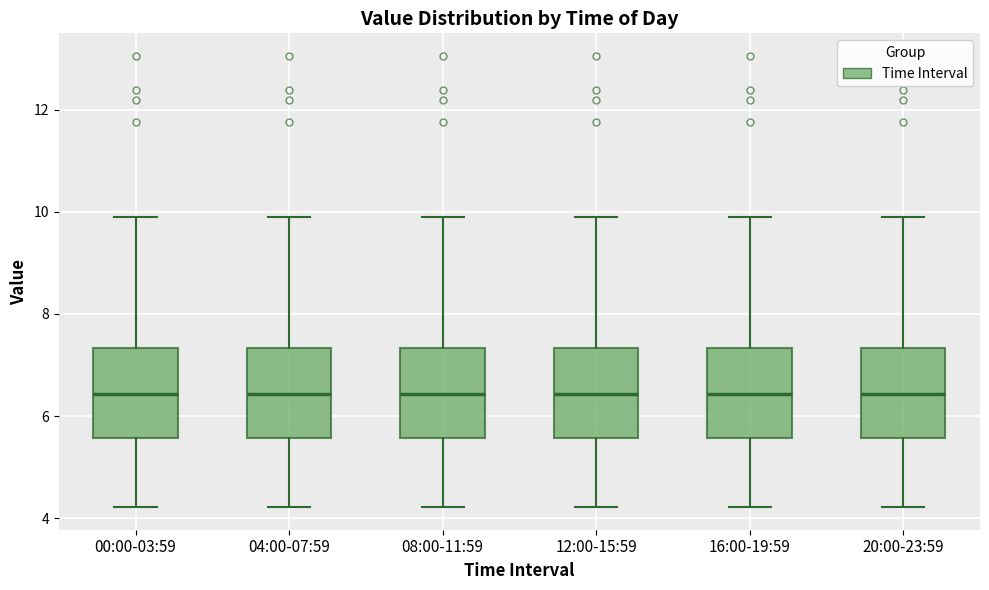

Reading left to right, transcribe this box plot: for each box, give where its median line is, the range the box spans, and where its two whiskers end, as read against the y-axis. The values are not printed on the chart, so give them approximately, as read against the axis.

00:00-03:59: median 6.4, box 5.6 to 7.4, whiskers 4.2 to 10.0
04:00-07:59: median 6.4, box 5.6 to 7.4, whiskers 4.2 to 10.0
08:00-11:59: median 6.4, box 5.6 to 7.4, whiskers 4.2 to 10.0
12:00-15:59: median 6.4, box 5.6 to 7.4, whiskers 4.2 to 10.0
16:00-19:59: median 6.4, box 5.6 to 7.4, whiskers 4.2 to 10.0
20:00-23:59: median 6.4, box 5.6 to 7.4, whiskers 4.2 to 10.0